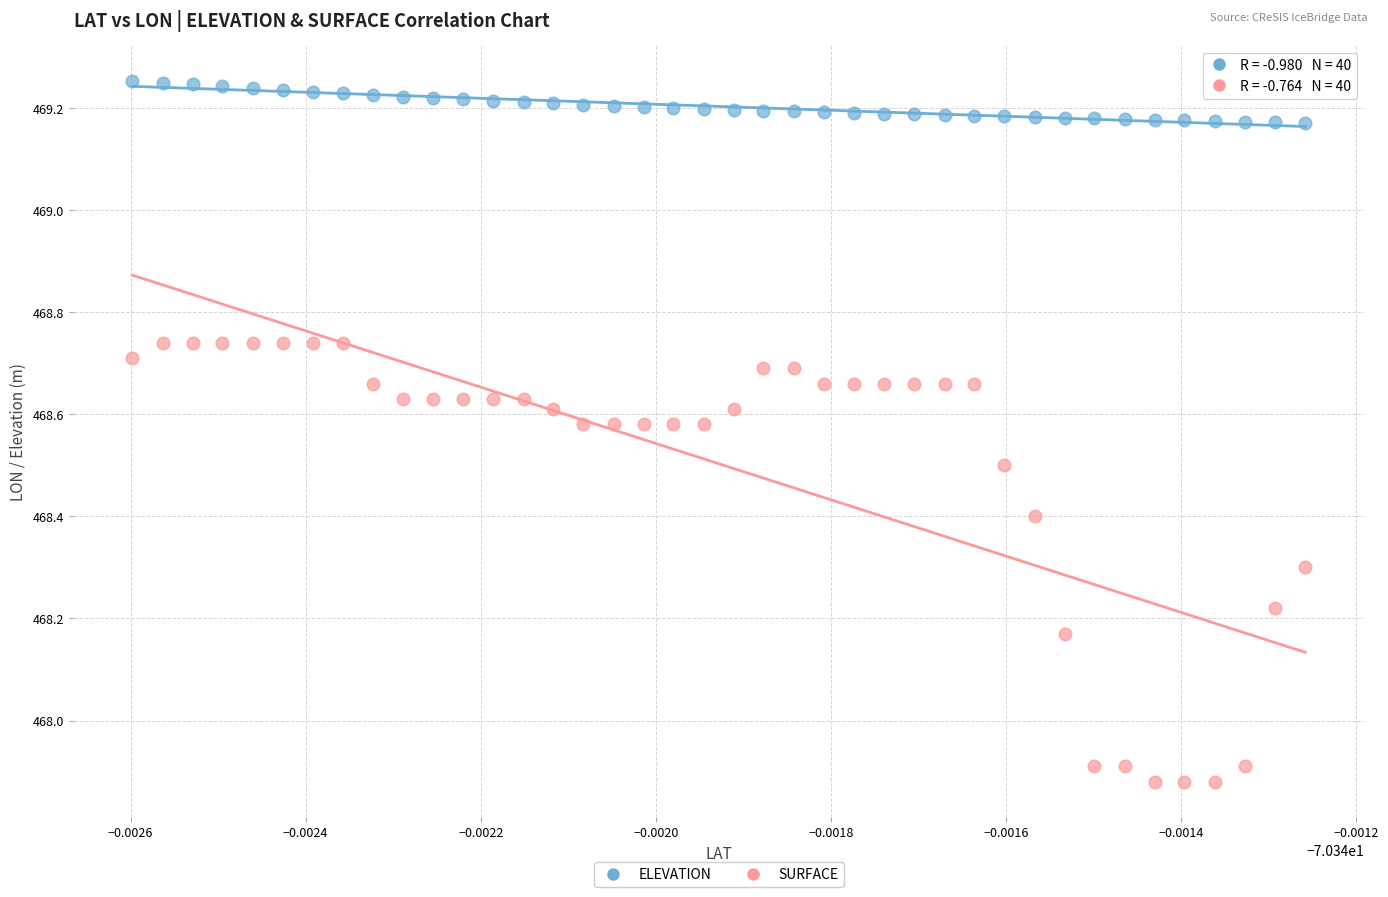

Across all data points, what is the range of Y values (max minus min)?

1.4